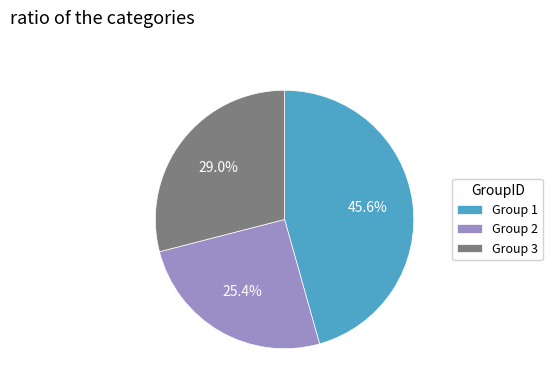

To the nearest percent, what is the difference between the largest and smallest slice percentages?

20%